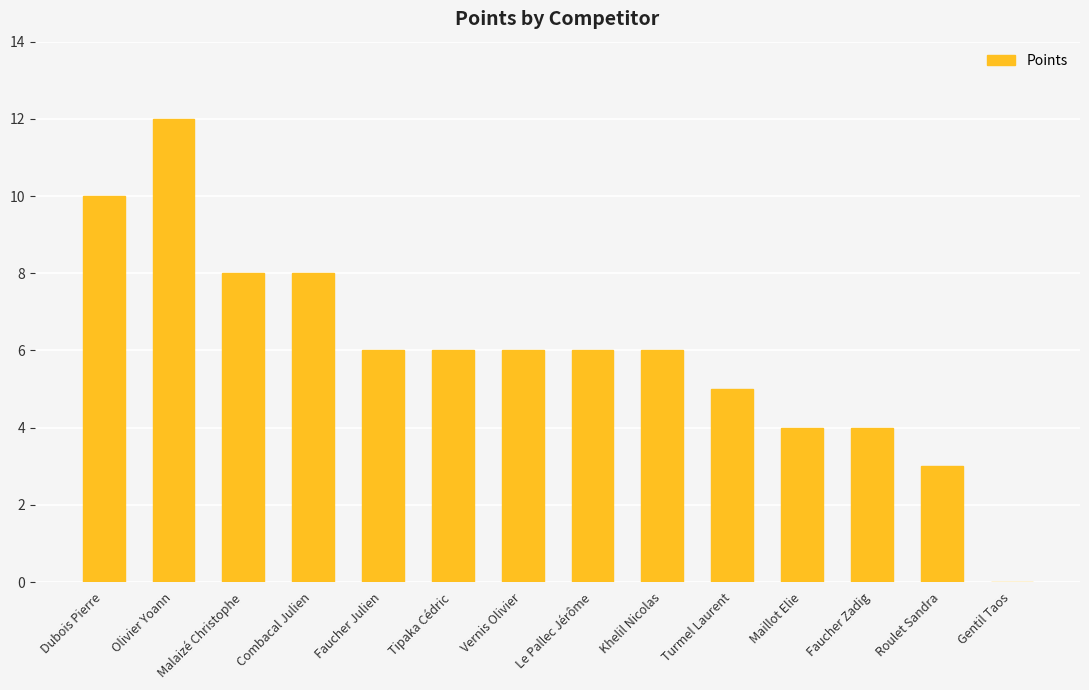

What is the difference between the values at Dubois Pierre and Faucher Zadig?

6